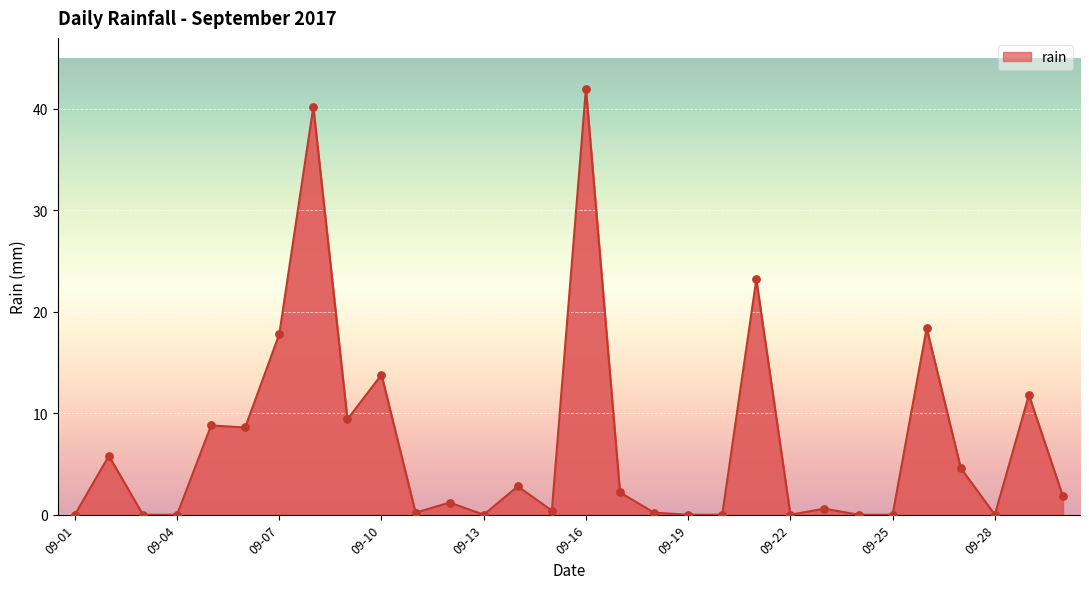

What is the maximum value shown in the chart?

42.0